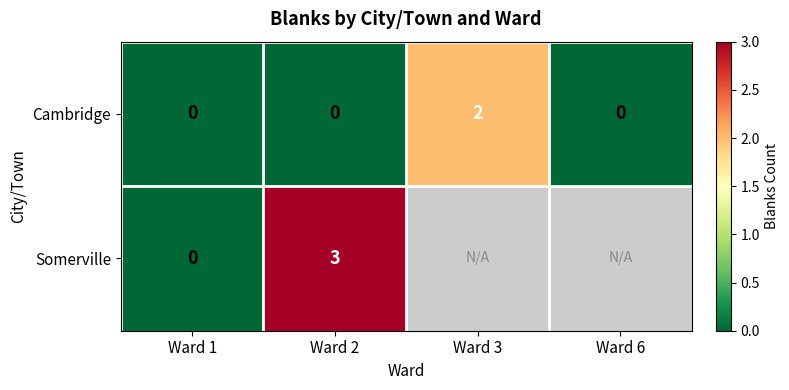

The Somerville series shows 3 at Ward 2. True or false?

True